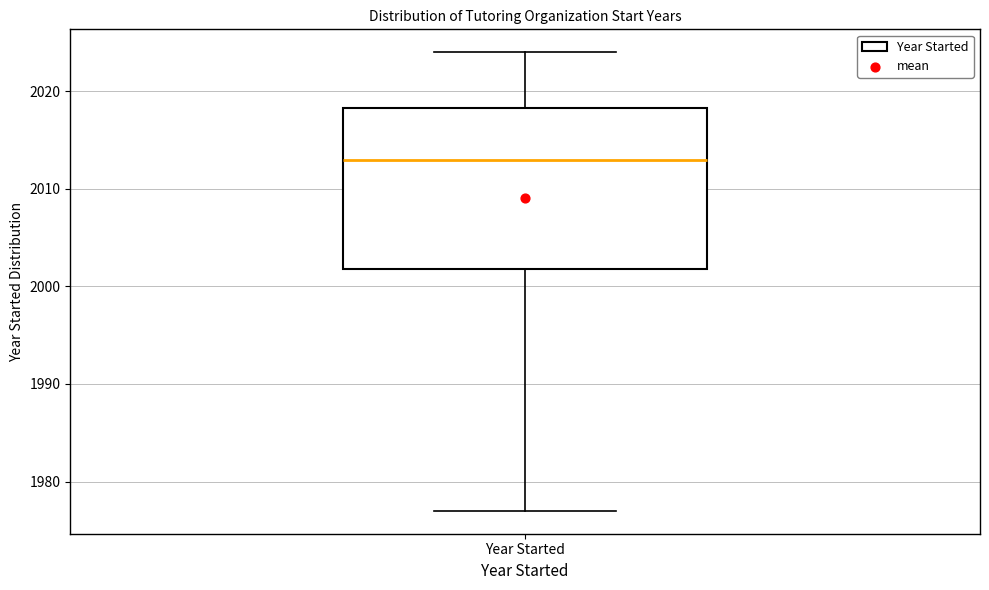

Where does the median line of the box for Year Started sit on the y-axis? The values are not printed on the chart, so give them approximately, as read against the axis.

2013